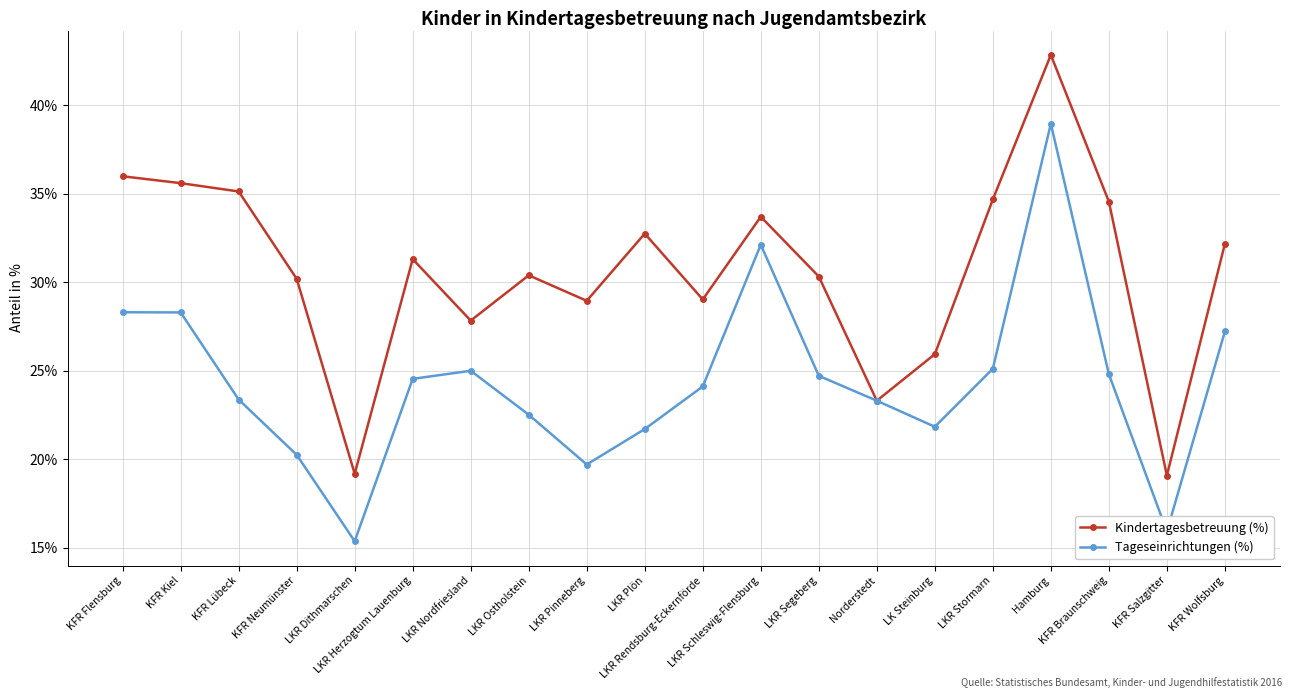

Which series has the largest range (max minus min)?

Kindertagesbetreuung (%)